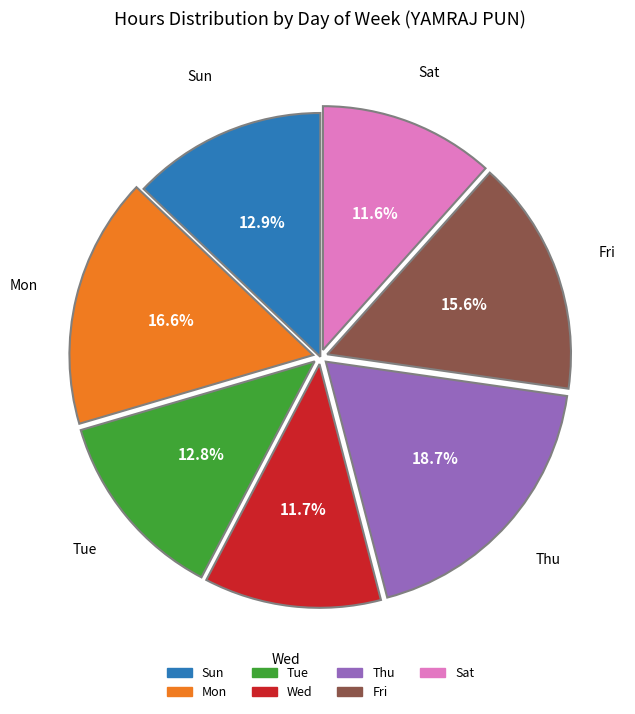

To the nearest percent, what percentage of the pie is Fri?

16%